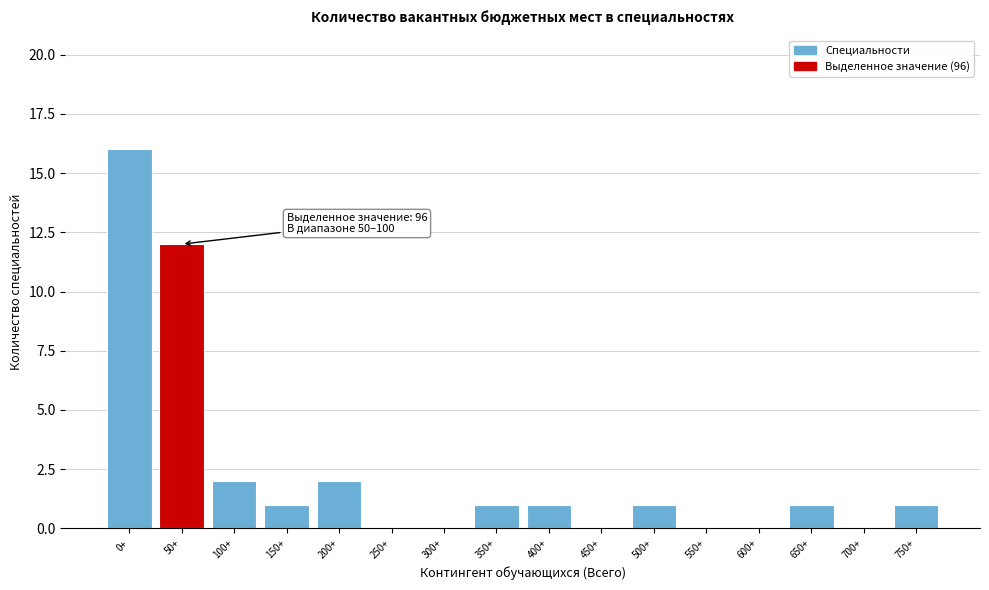

Reading left to right, extract all data points from this chart.

0+=16	50+=12	100+=2	150+=1	200+=2	250+=0	300+=0	350+=1	400+=1	450+=0	500+=1	550+=0	600+=0	650+=1	700+=0	750+=1